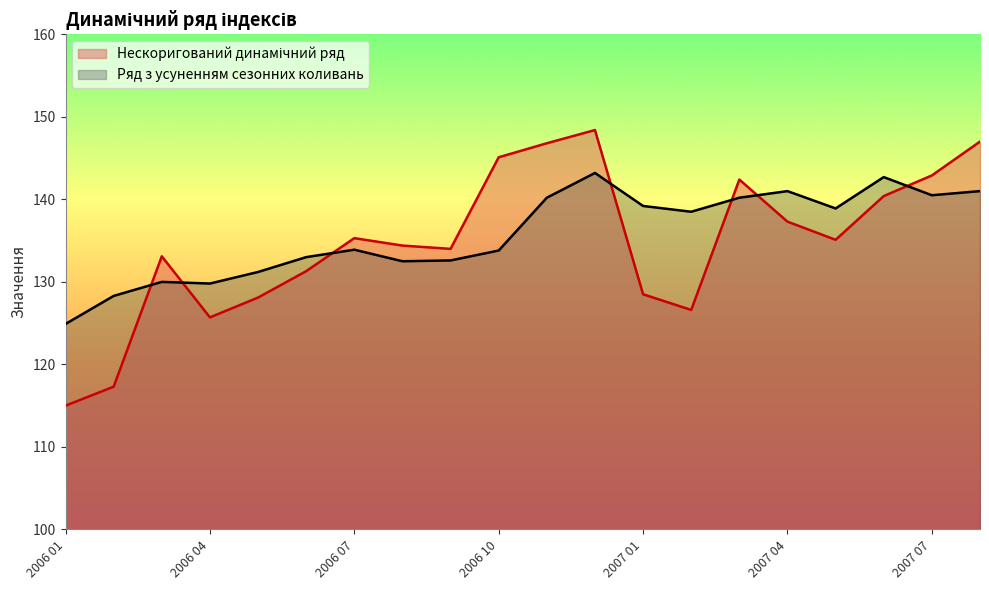

At which category does Нескоригований динамічний ряд reach its first local peak?

2006 03